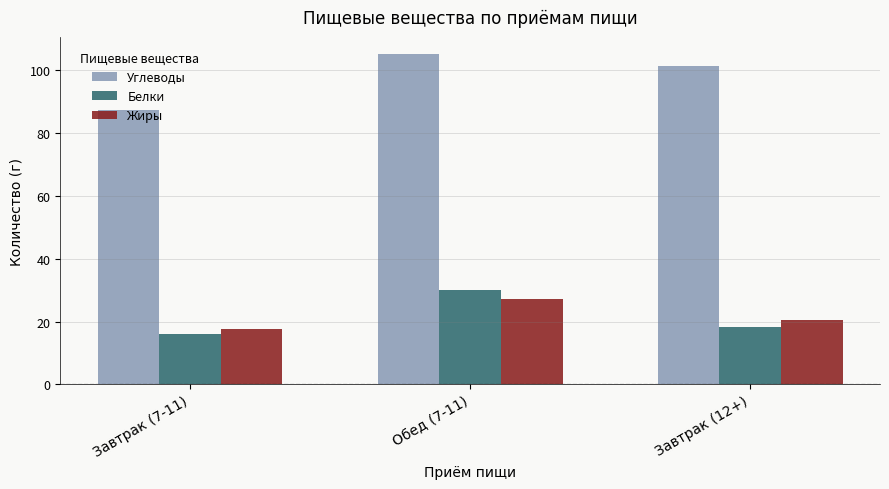

How many data points in Жиры are less than 20?

1